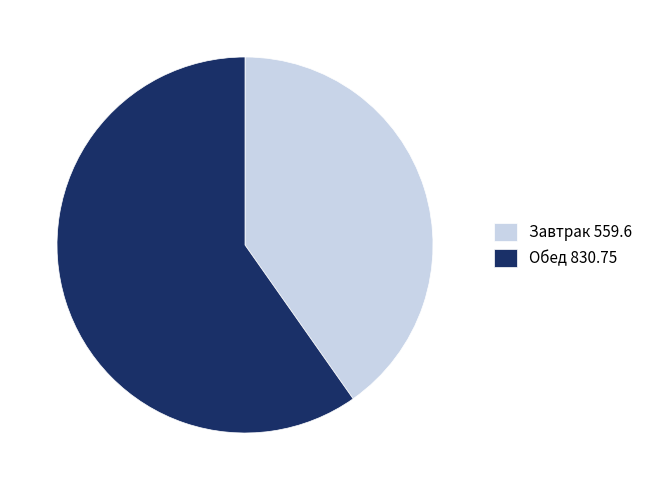

What is the smallest slice in the pie chart?

Завтрак 559.6